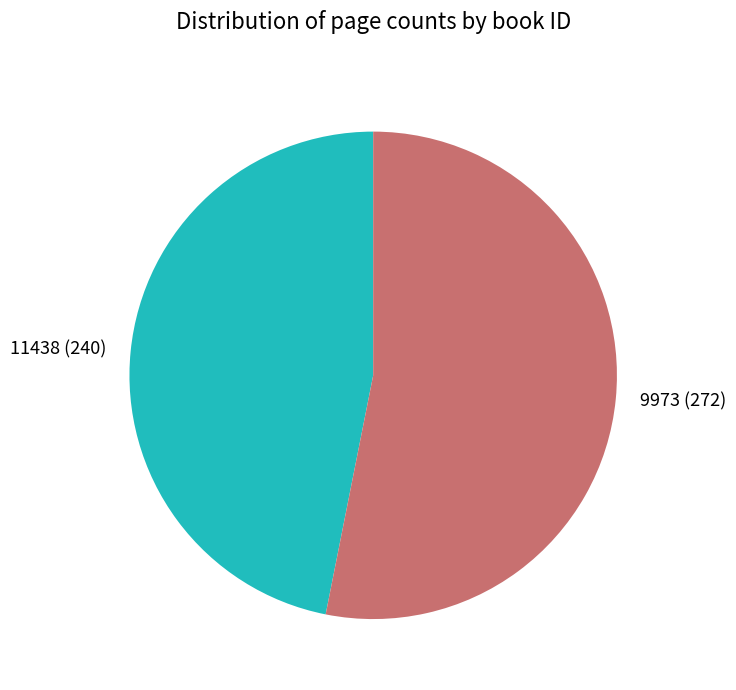

Which category has the biggest portion of the pie?

9973